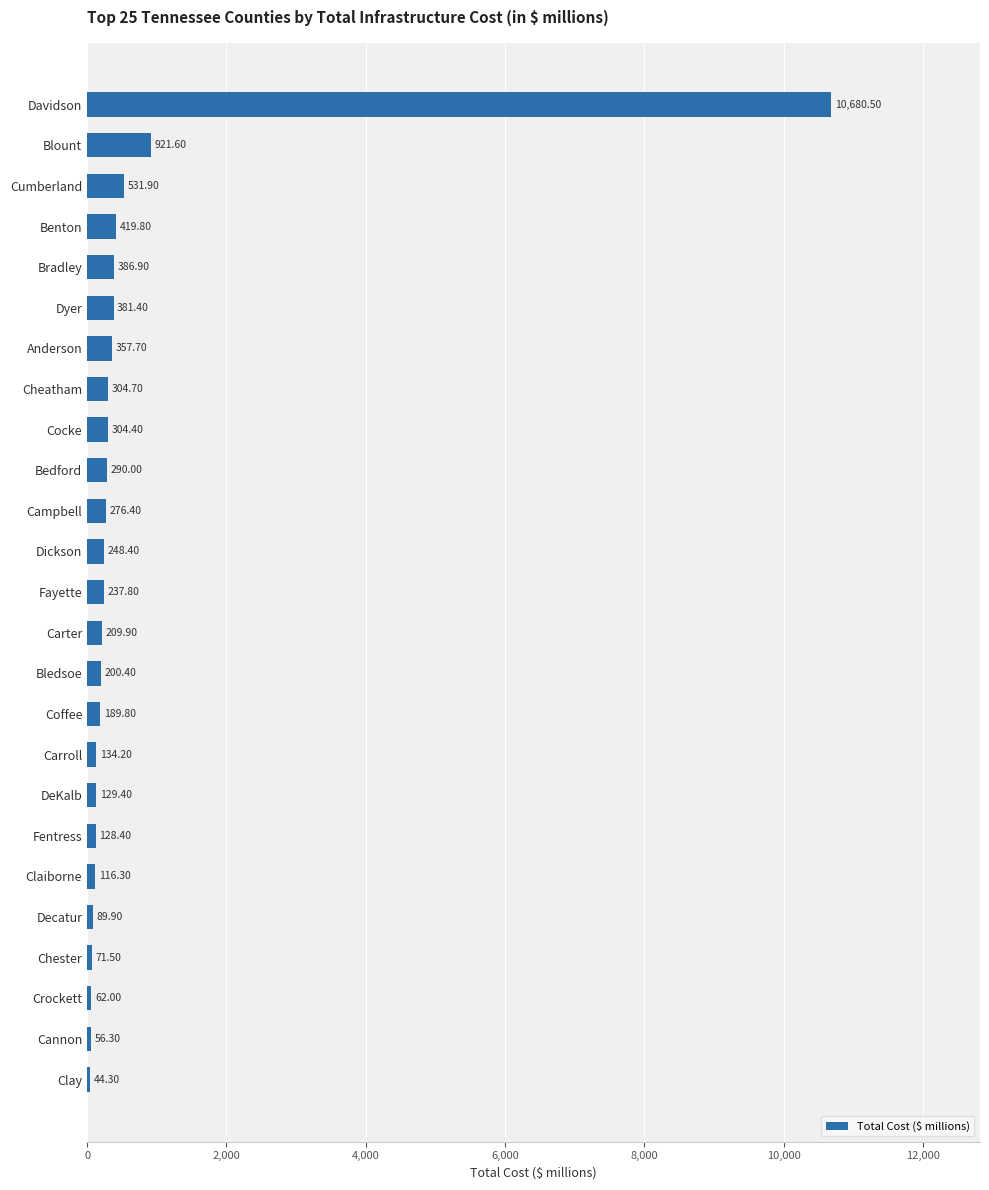

How many data points are above 237?

13